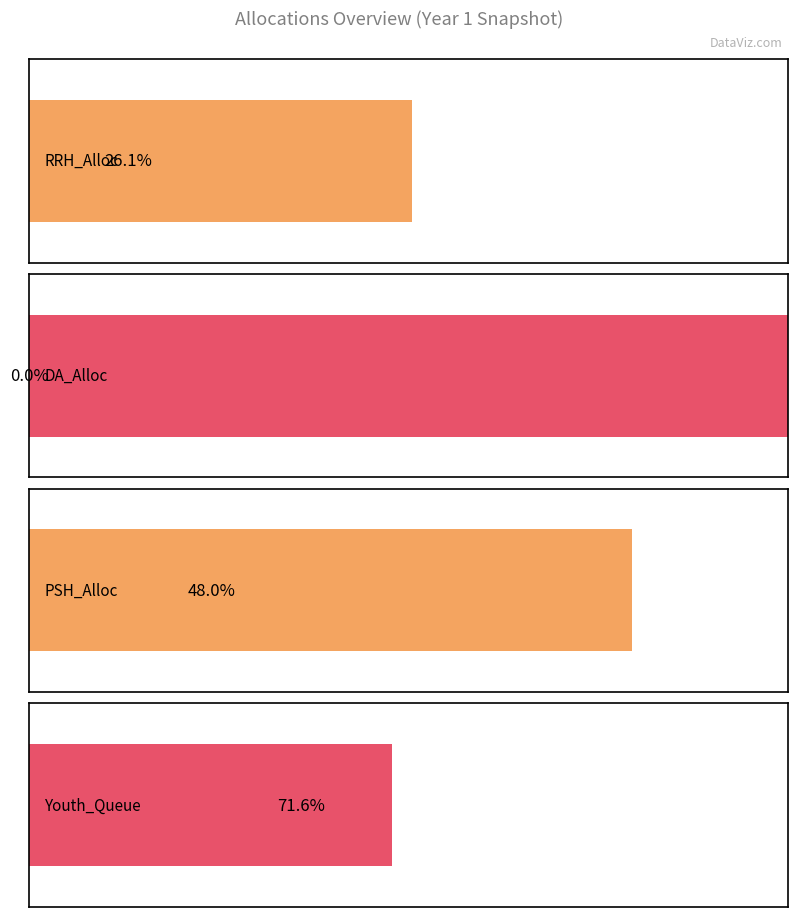

What are all the series names shown in the legend?

RRH_Alloc, DA_Alloc, PSH_Alloc, Youth_Queue